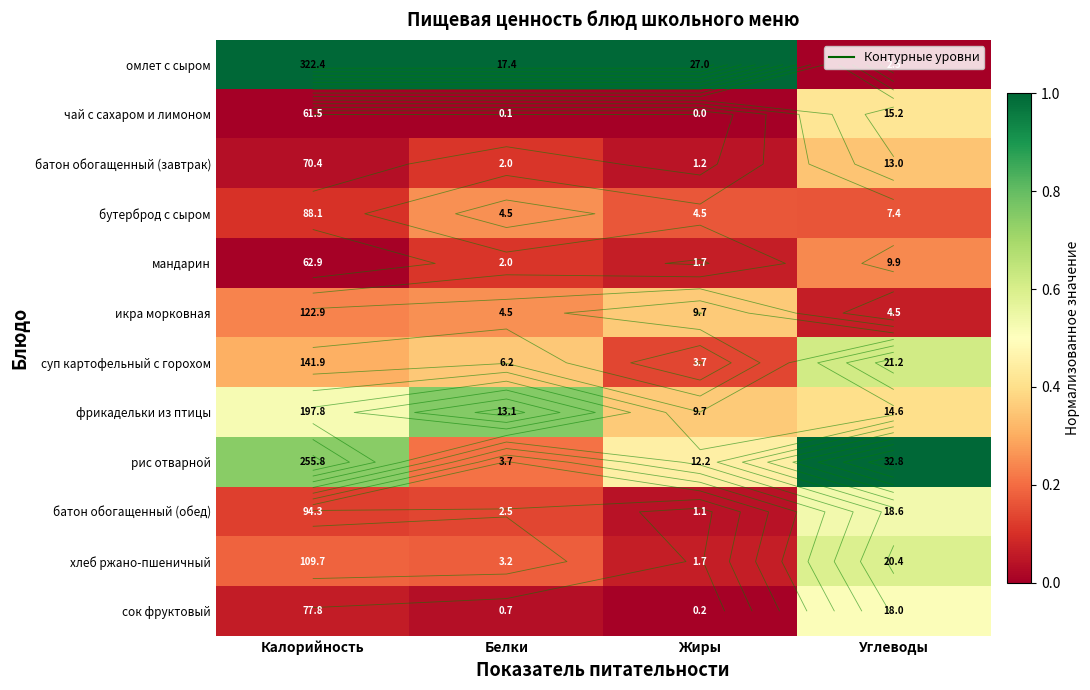

What is the greatest value displayed?

1.0